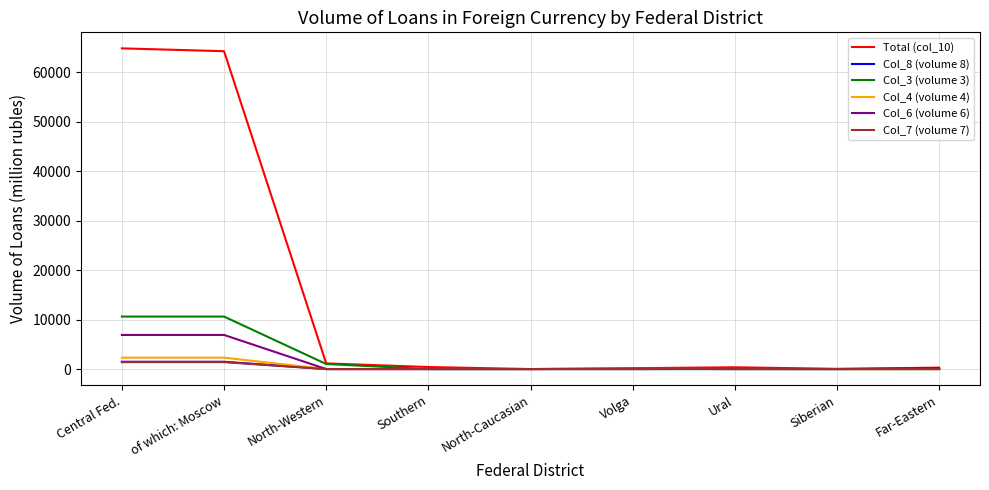

True or false: Col_6 (volume 6) has a value of 2992 at Ural.

False